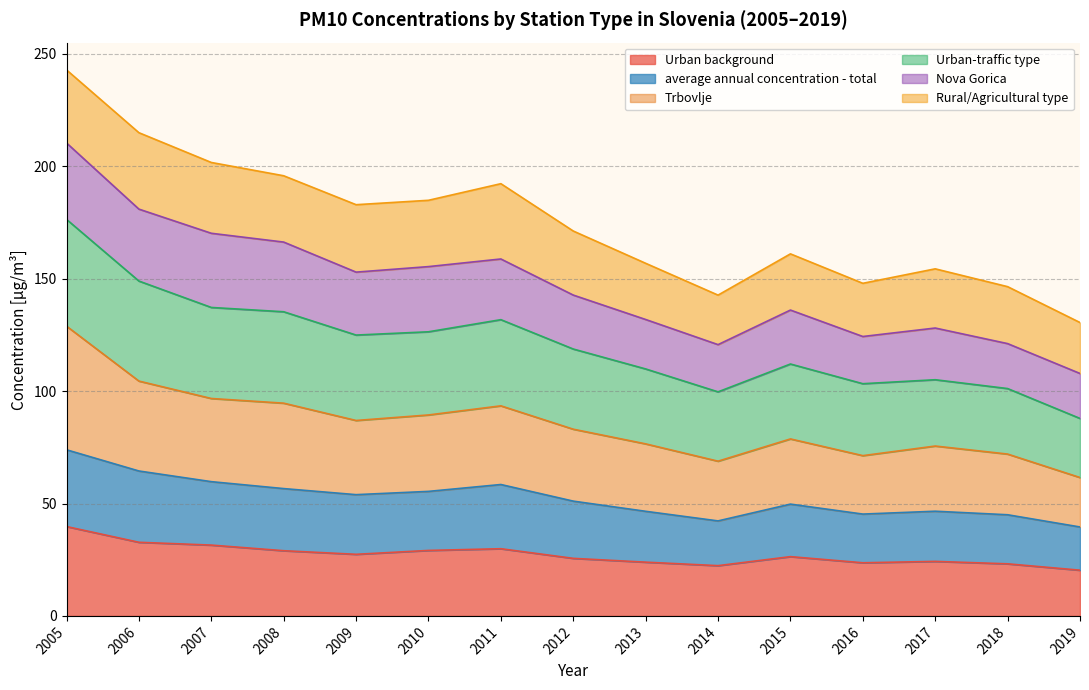

What is the lowest value of the Urban background series?

20.3